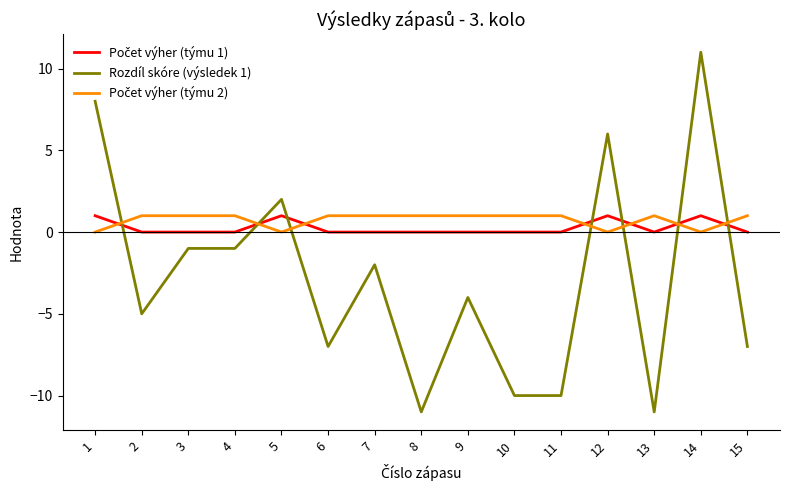

What is the lowest value of the Rozdíl skóre (výsledek 1) series?

-11